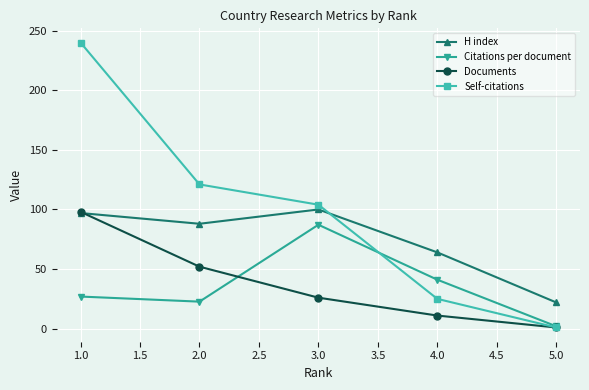

Is this an area chart (filled region under the line)?

No